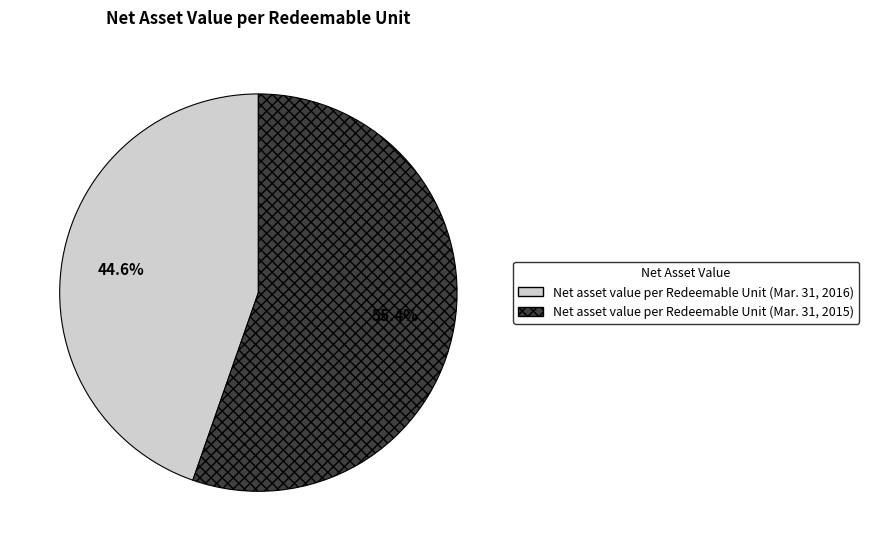

To the nearest percent, what is the combined percentage of Net asset value per Redeemable Unit (Mar. 31, 2016) and Net asset value per Redeemable Unit (Mar. 31, 2015)?

100%